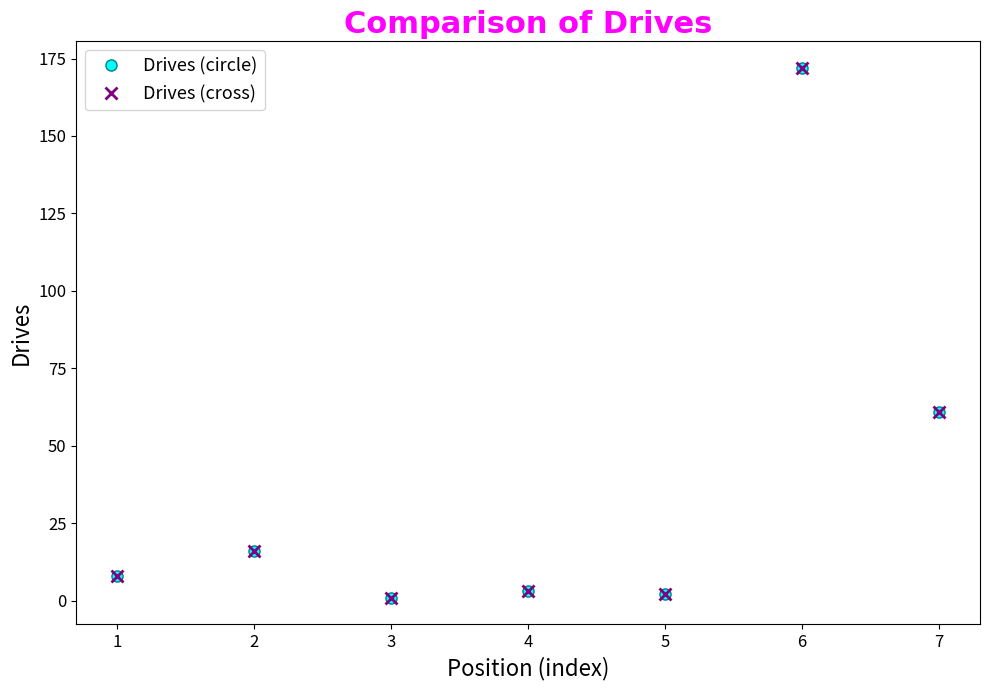

Is this an area chart (filled region under the line)?

No